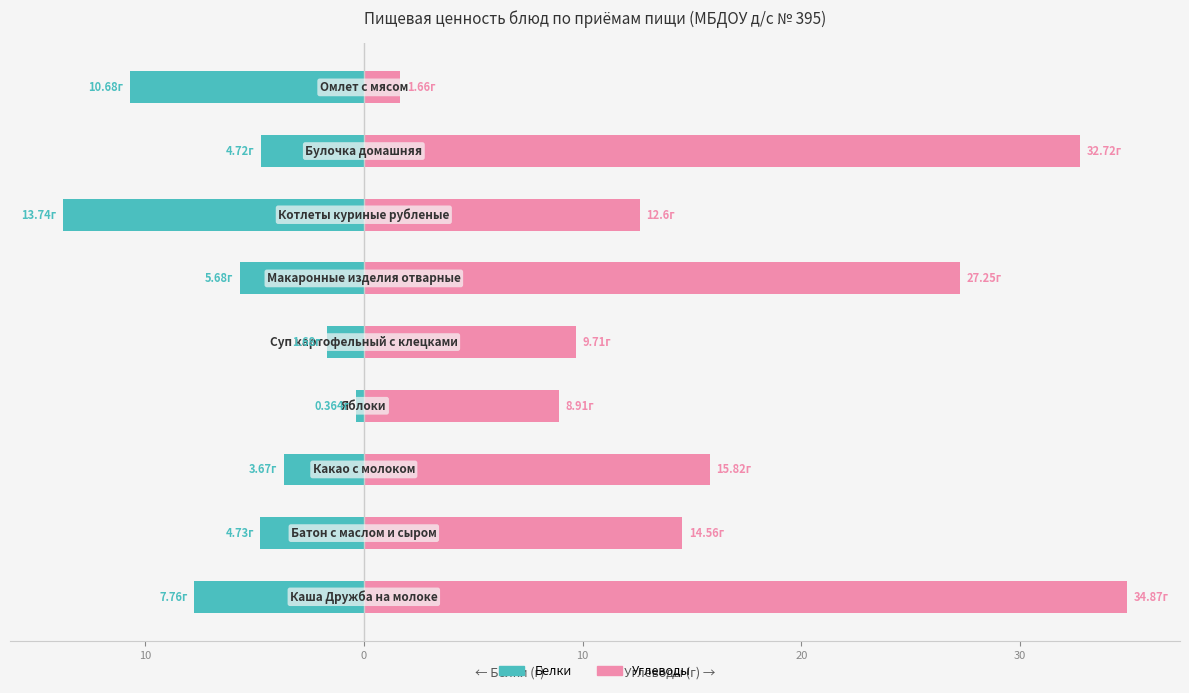

How many data points in Углеводы are above 14?

5